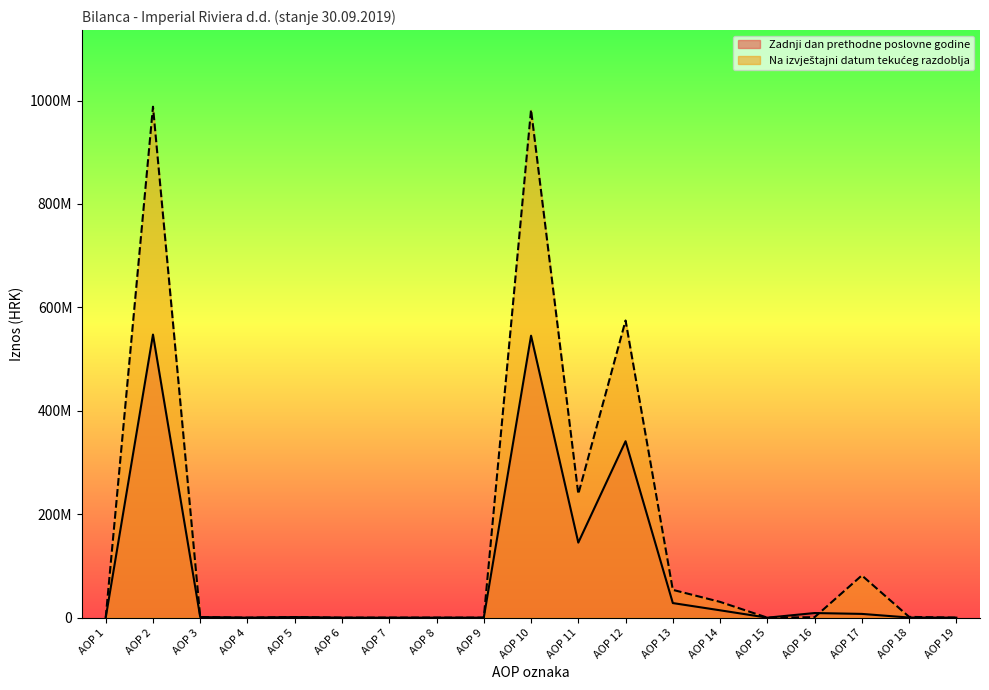

At which category is the sum across all series the highest?

AOP 2